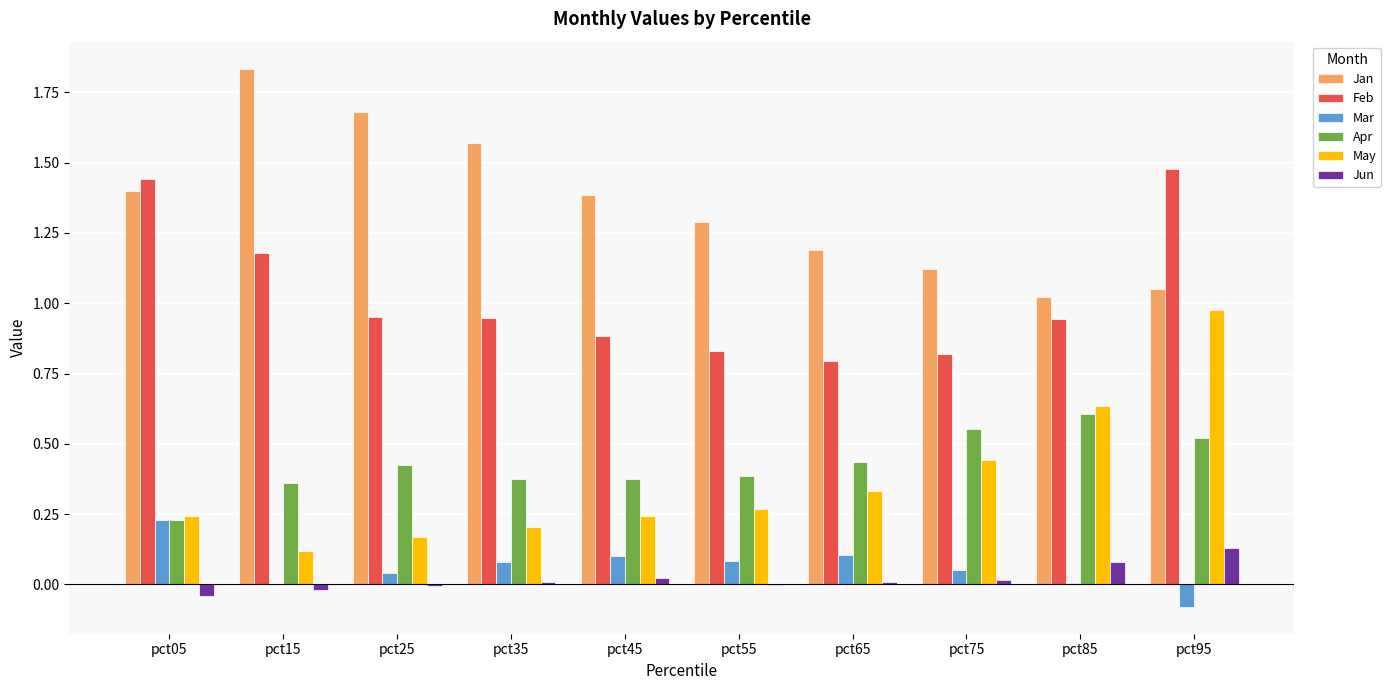

At which category is the sum across all series the highest?

pct95